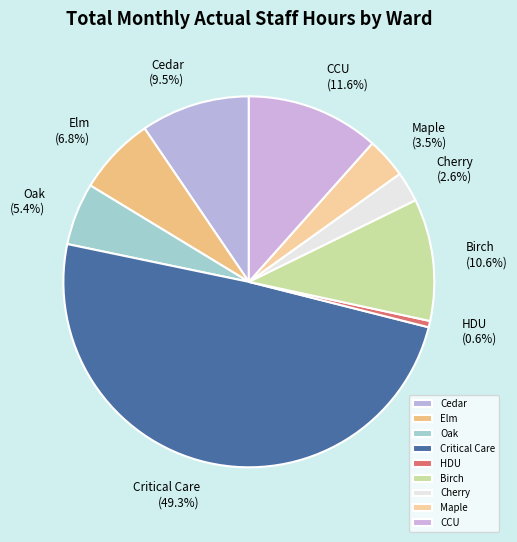

Between Elm and Critical Care, which is larger?

Critical Care